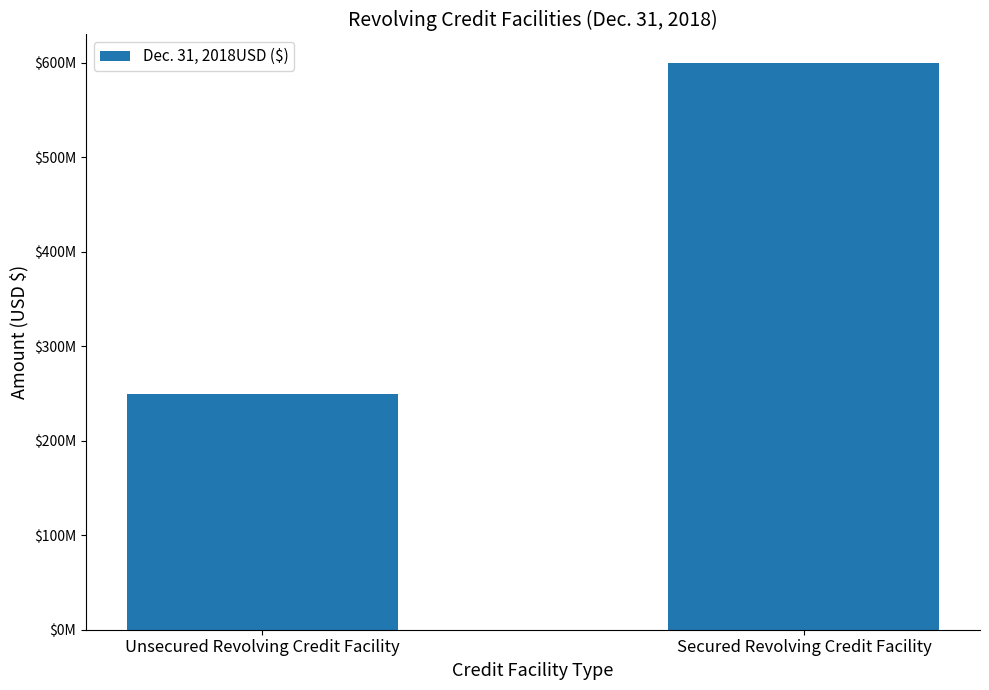

Does the chart contain any negative values?

No